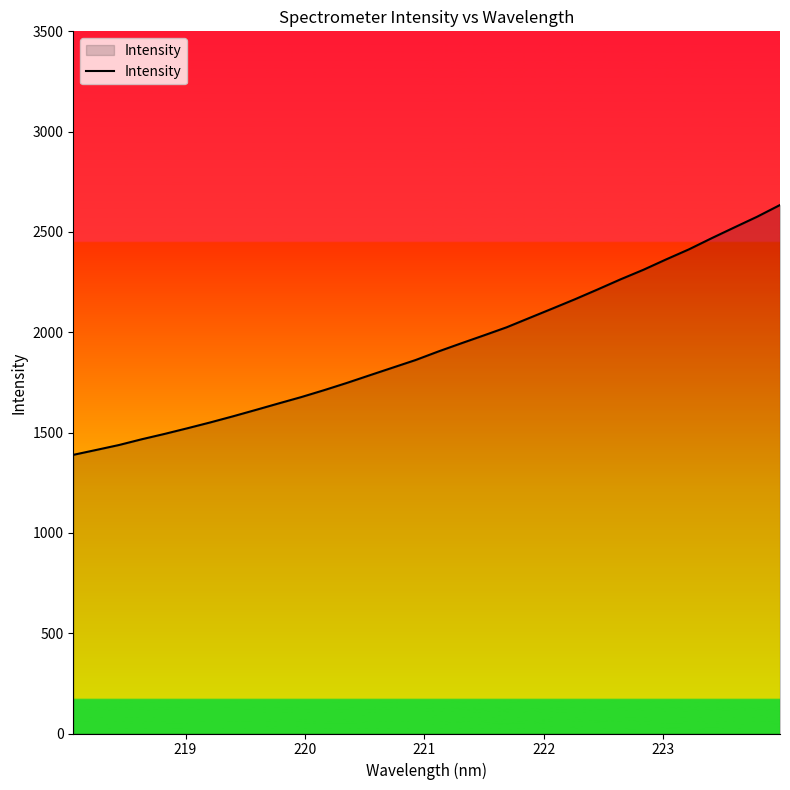

What is the smallest value displayed?

1388.9